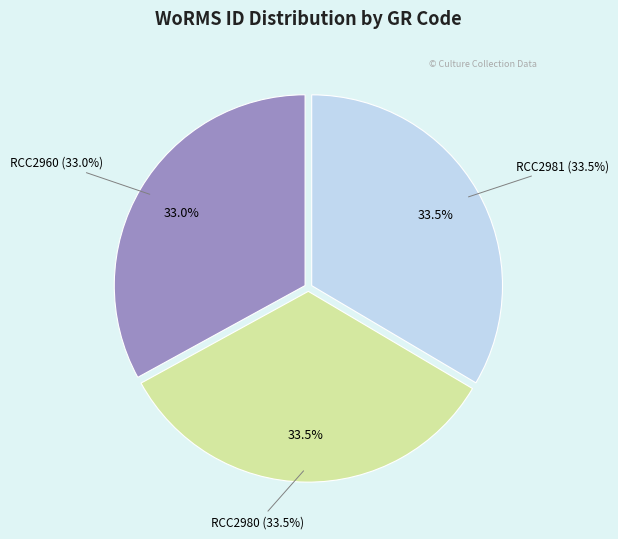

Which slice is the smallest?

RCC2960